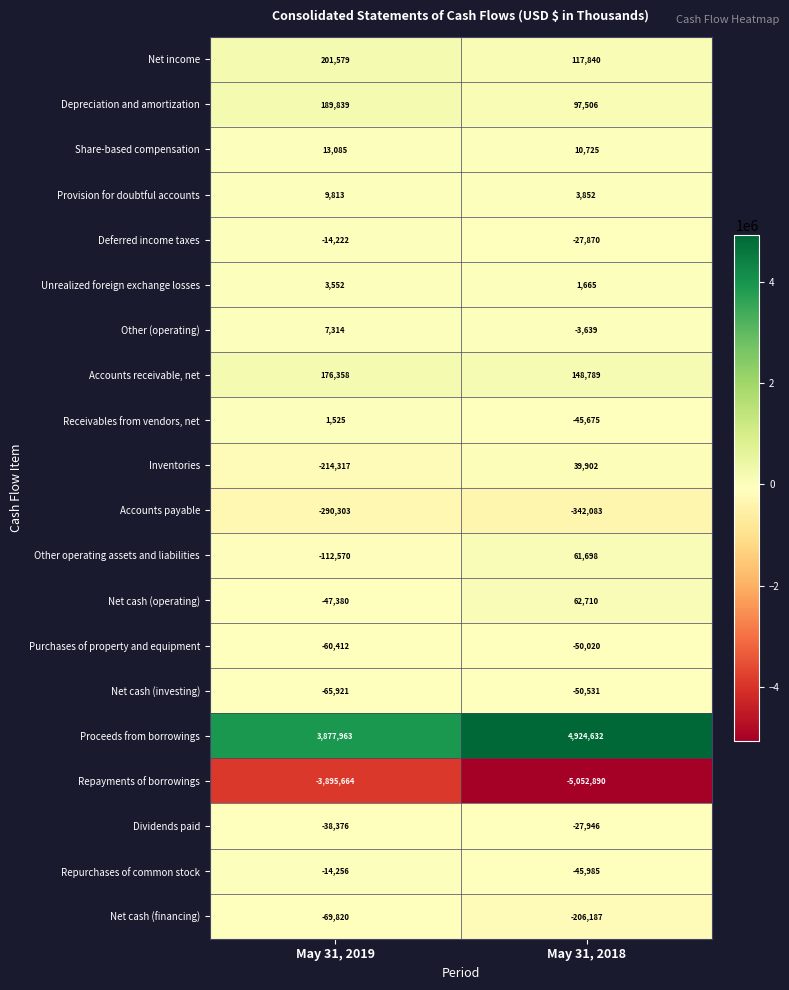

What is the total value across all series at May 31, 2019?

-342213